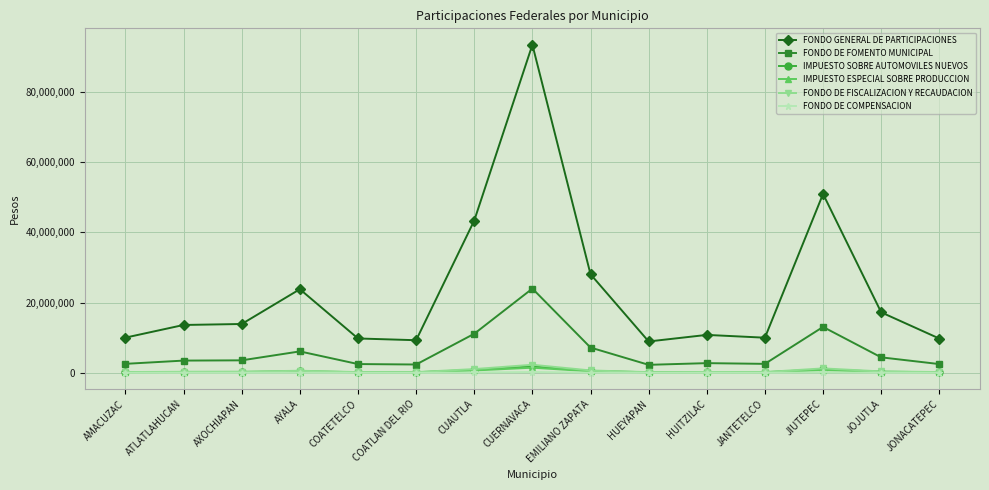

What is the spread (max minus min) of values at COATLAN DEL RIO?

9270591